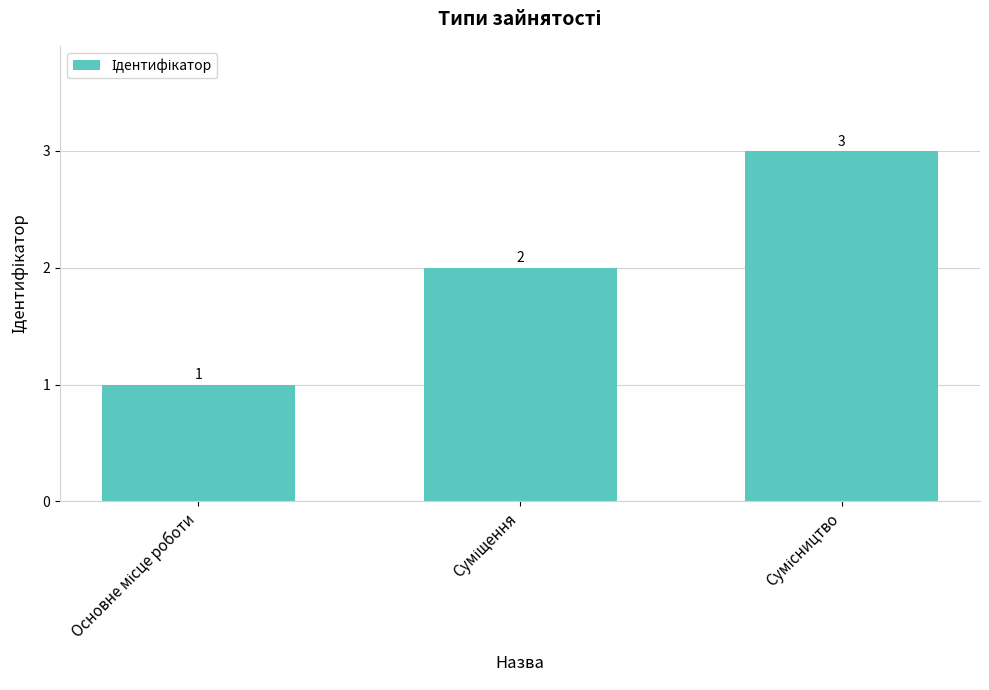

How many values are between 1 and 3?

3